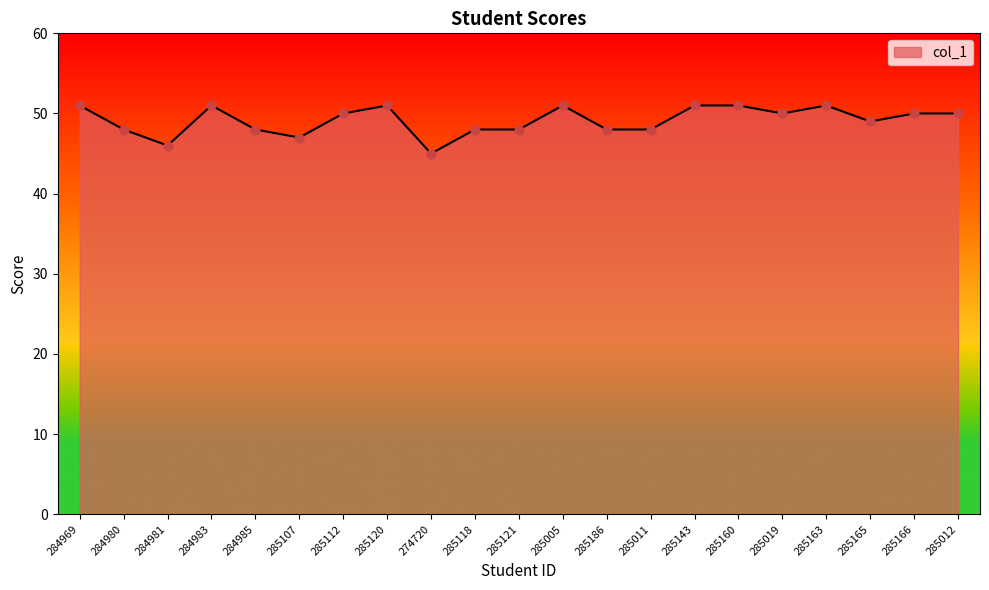

What is the change in value from 285186 to 285143?

+3